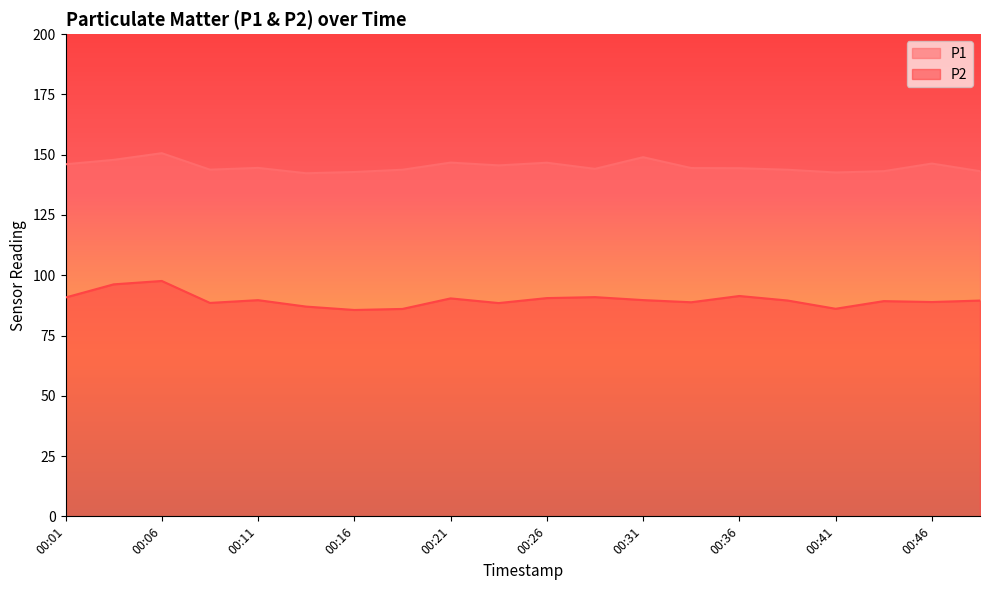

What is the smallest value displayed?

85.6